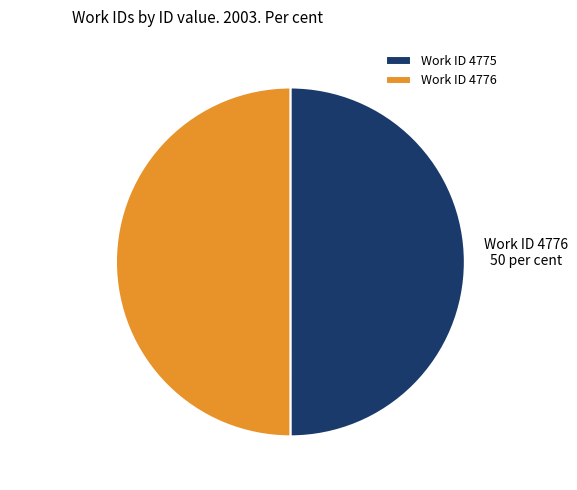

Approximately how many times larger is the value at Work ID 4775 compared to Work ID 4776?

1.0